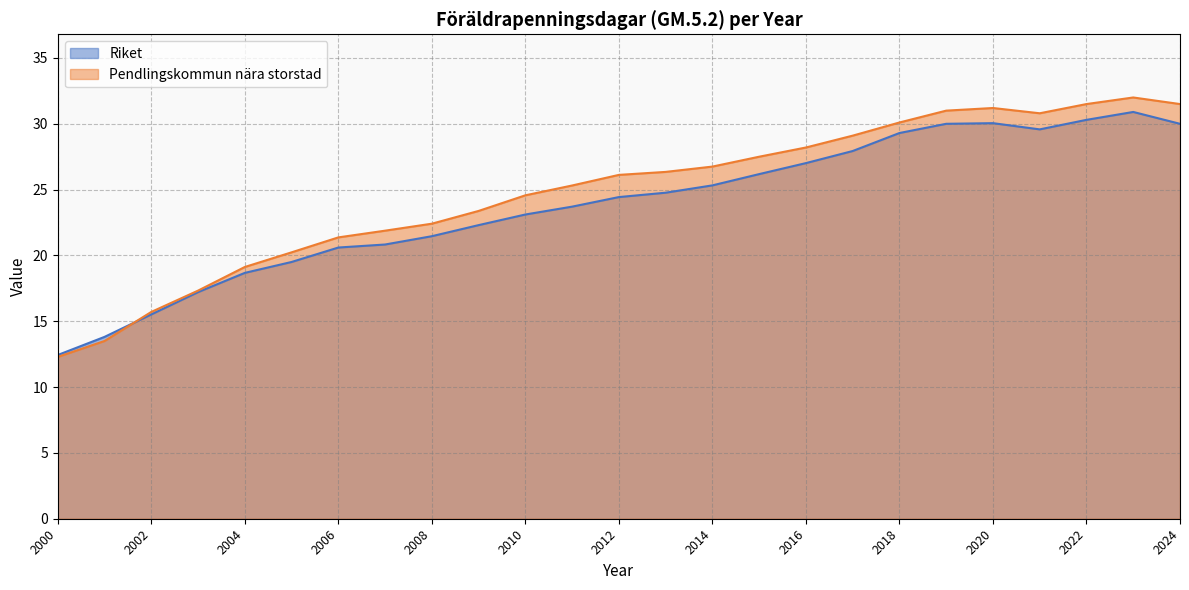

How many data points in Riket are above 24?

13